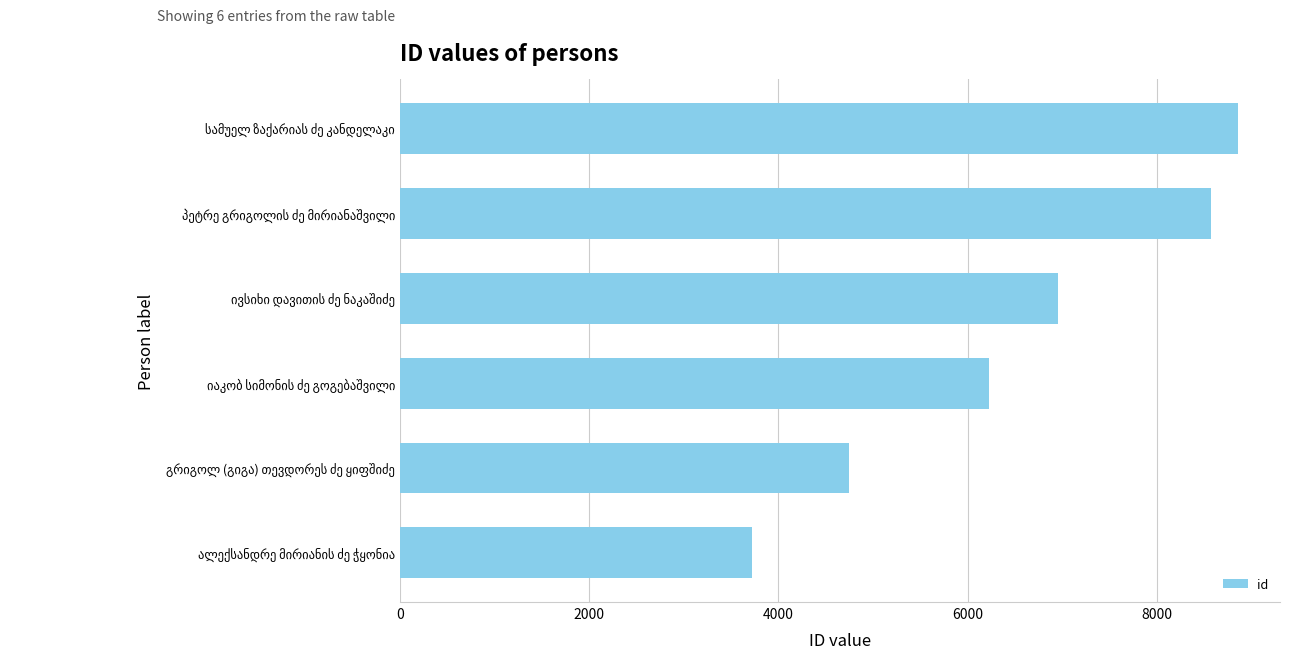

What is the sum of all values?

39074